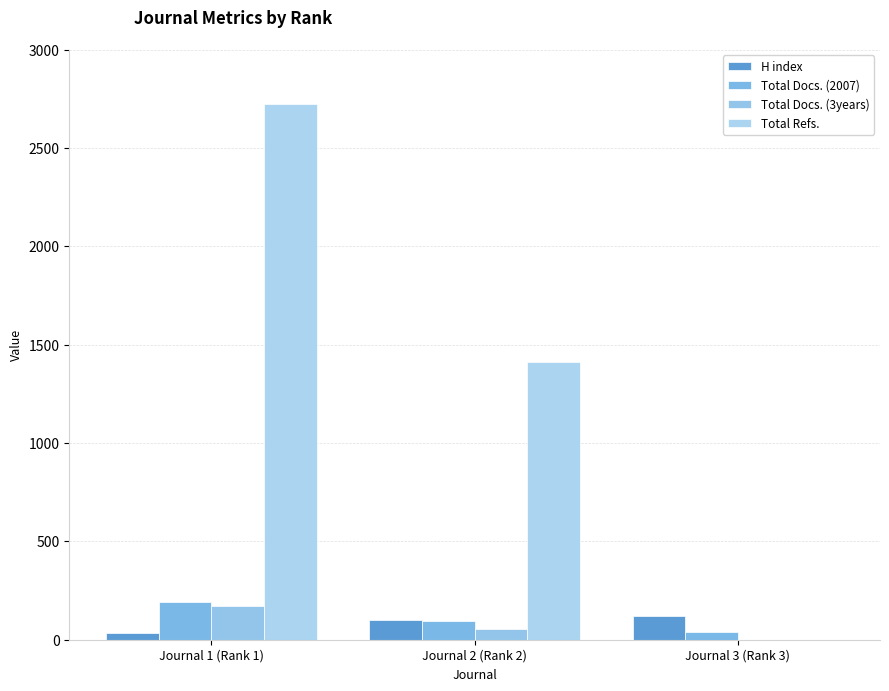

Between Journal 1 (Rank 1) and Journal 2 (Rank 2), which series saw the biggest shift?

Total Refs.